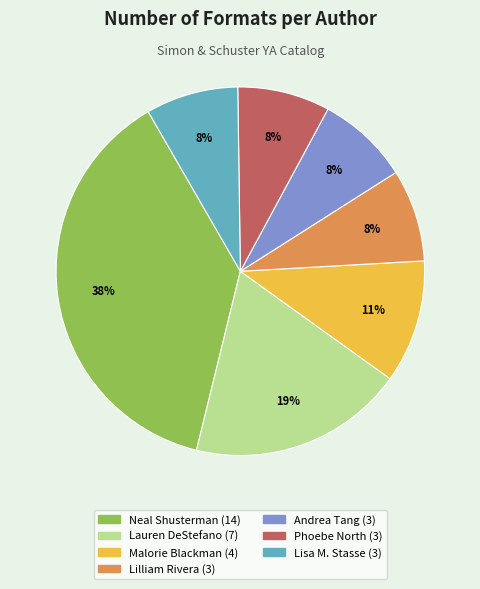

To the nearest percent, what is the average slice percentage?

14%